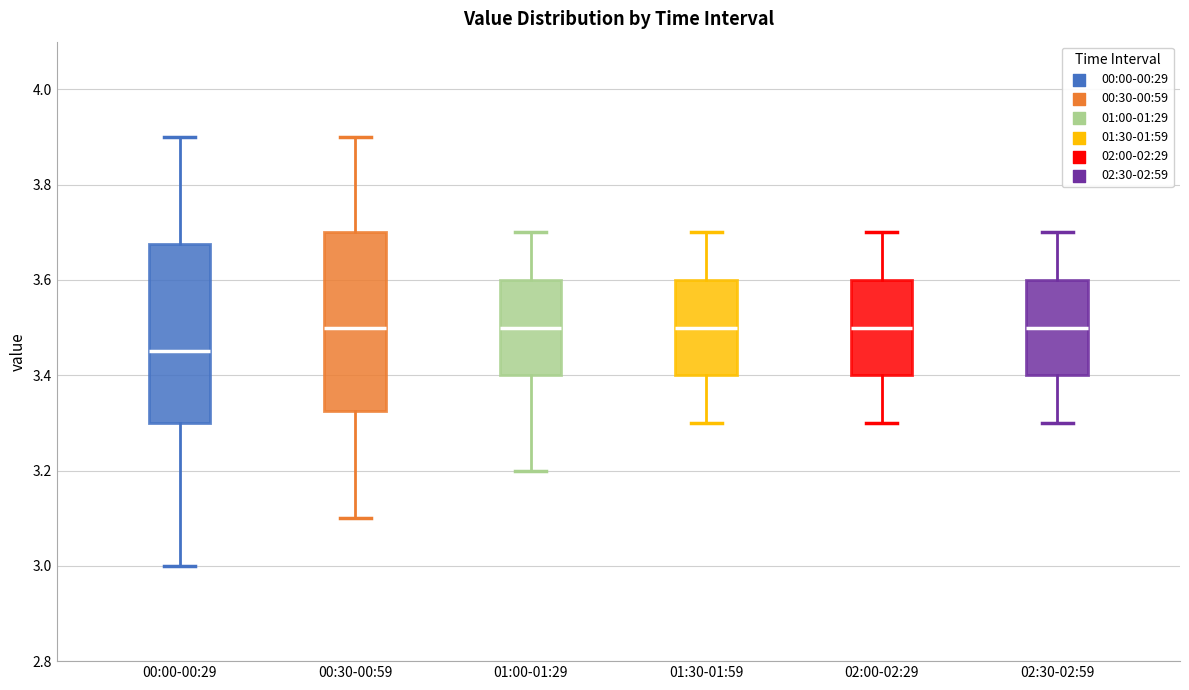

Where does the lower whisker of the box for 02:30-02:59 end on the y-axis? The values are not printed on the chart, so give them approximately, as read against the axis.

3.30